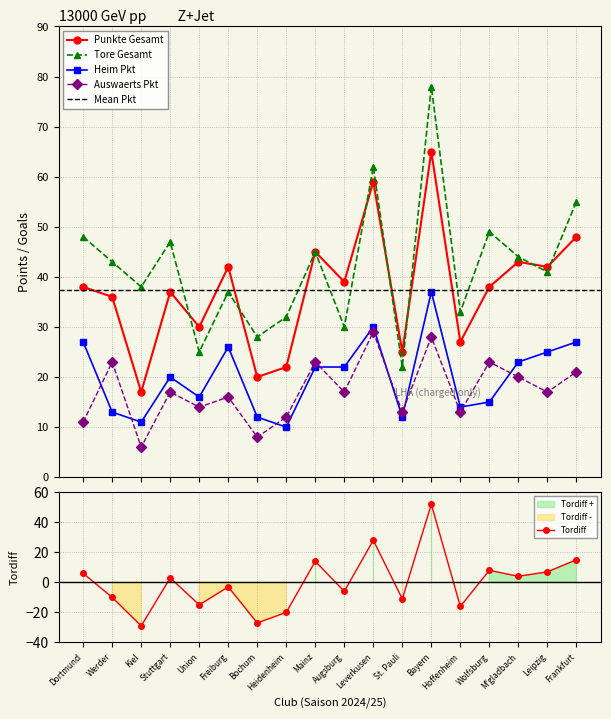

True or false: Auswaerts Pkt and Punkte Gesamt cross at least once.

False